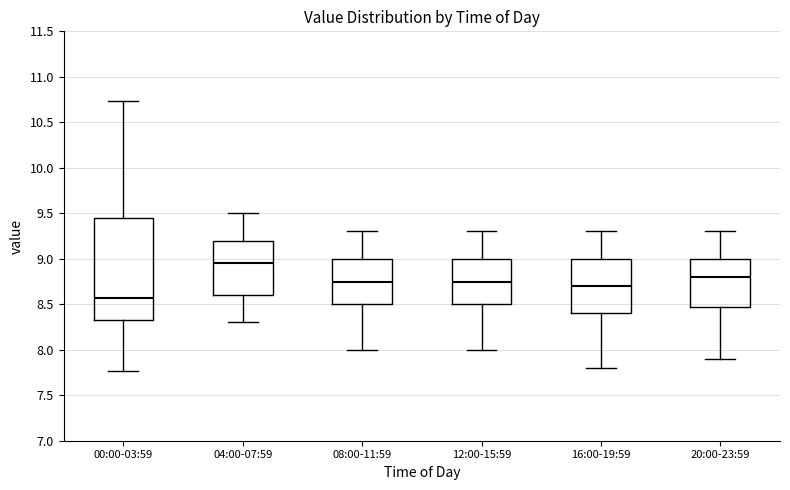

Reading left to right, transcribe this box plot: for each box, give where its median line is, the range the box spans, and where its two whiskers end, as read against the y-axis. The values are not printed on the chart, so give them approximately, as read against the axis.

00:00-03:59: median 8.55, box 8.35 to 9.45, whiskers 7.75 to 10.75
04:00-07:59: median 8.95, box 8.60 to 9.20, whiskers 8.30 to 9.50
08:00-11:59: median 8.75, box 8.50 to 9.00, whiskers 8.00 to 9.30
12:00-15:59: median 8.75, box 8.50 to 9.00, whiskers 8.00 to 9.30
16:00-19:59: median 8.70, box 8.40 to 9.00, whiskers 7.80 to 9.30
20:00-23:59: median 8.80, box 8.50 to 9.00, whiskers 7.90 to 9.30